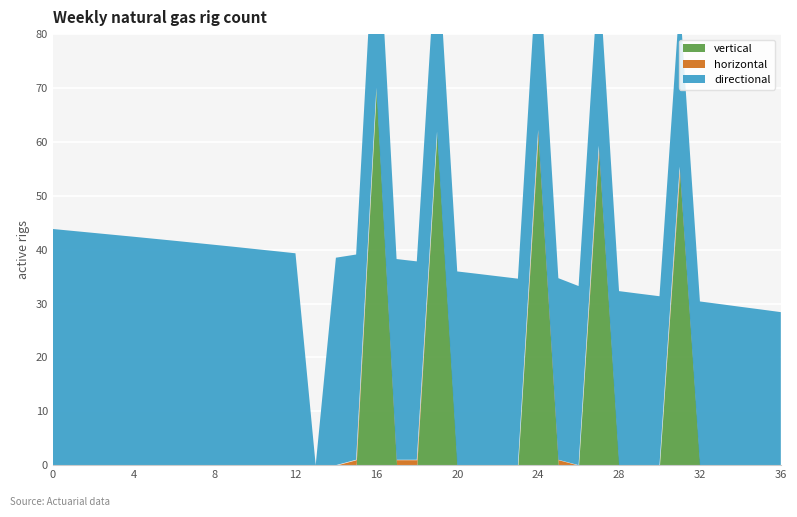

Reading left to right, transcribe all the data shown in this chart.

vertical: 0.0	0.0	0.0	0.0	0.0	0.0	0.0	0.0	0.0	0.0	0.0	0.0	0.0	0.0	0.0	0.0	70.0	0.0	0.0	61.9	0.0	0.0	0.0	0.0	61.2	0.0	0.0	58.3	0.0	0.0	0.0	54.4	0.0	0.0	0.0	0.0	0.0
horizontal: 0.0	0.0	0.0	0.0	0.0	0.0	0.0	0.0	0.0	0.0	0.0	0.0	0.0	0.0	0.0	1.0	0.0	1.0	1.0	0.0	0.0	0.0	0.0	0.0	1.0	1.0	0.0	1.0	0.0	0.0	0.0	1.0	0.0	0.0	0.0	0.0	0.0
directional: 43.8	43.5	43.1	42.8	42.4	42.0	41.6	41.3	40.9	40.5	40.1	39.7	39.3	0.0	38.5	38.1	37.7	37.2	36.8	36.4	36.0	35.5	35.1	34.6	34.2	33.7	33.2	32.8	32.3	31.8	31.4	30.9	30.4	29.9	29.4	28.9	28.4